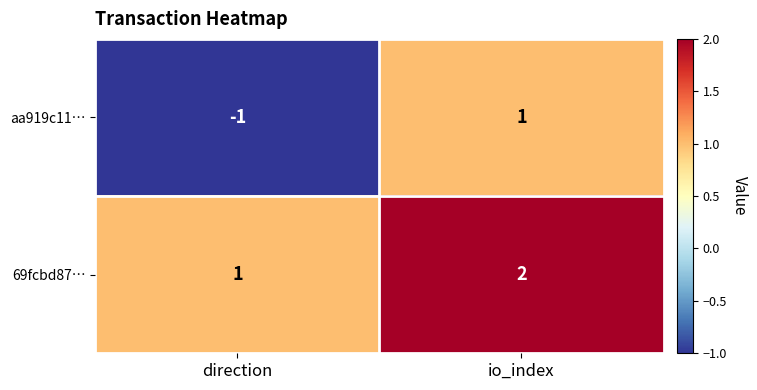

Which series has the widest spread of values?

aa919c11…